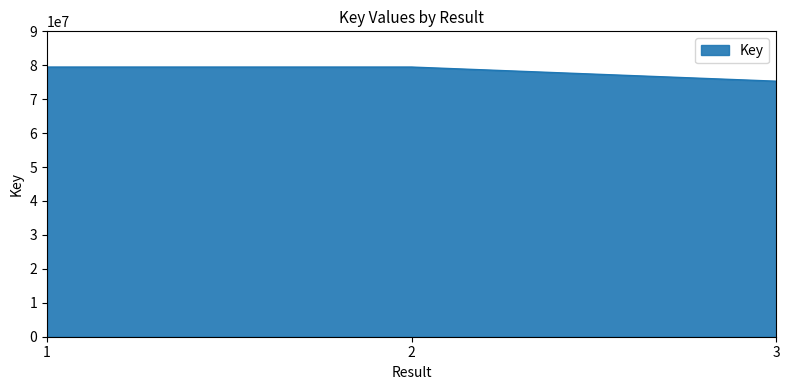

The value at 1 is 16685824. True or false?

False